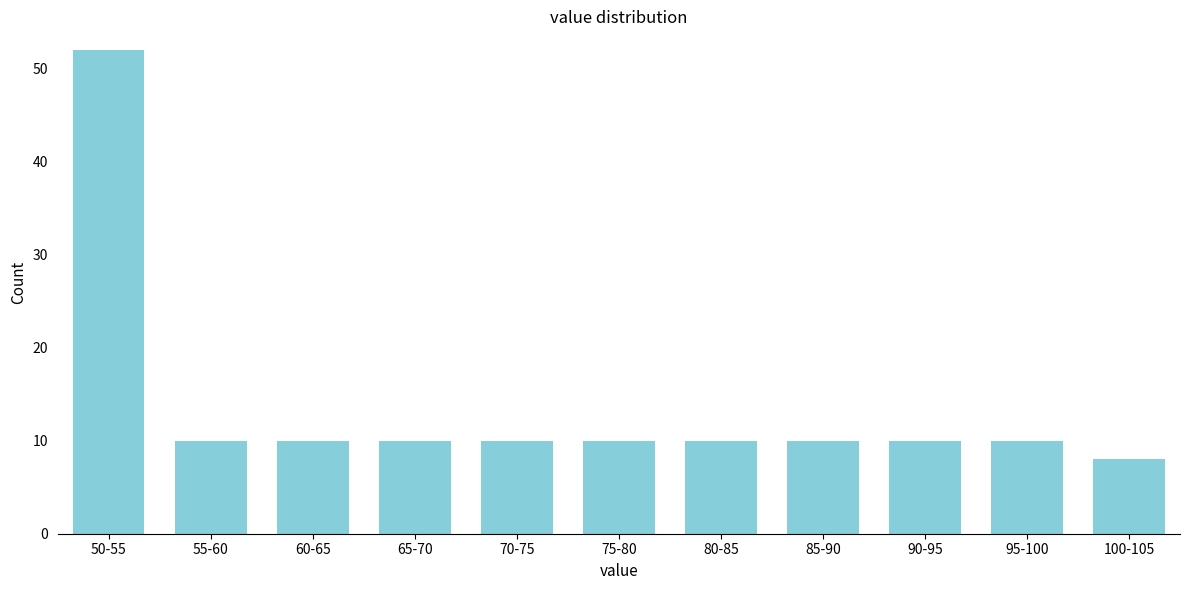

Reading left to right, transcribe all the data shown in this chart.

52	10	10	10	10	10	10	10	10	10	8